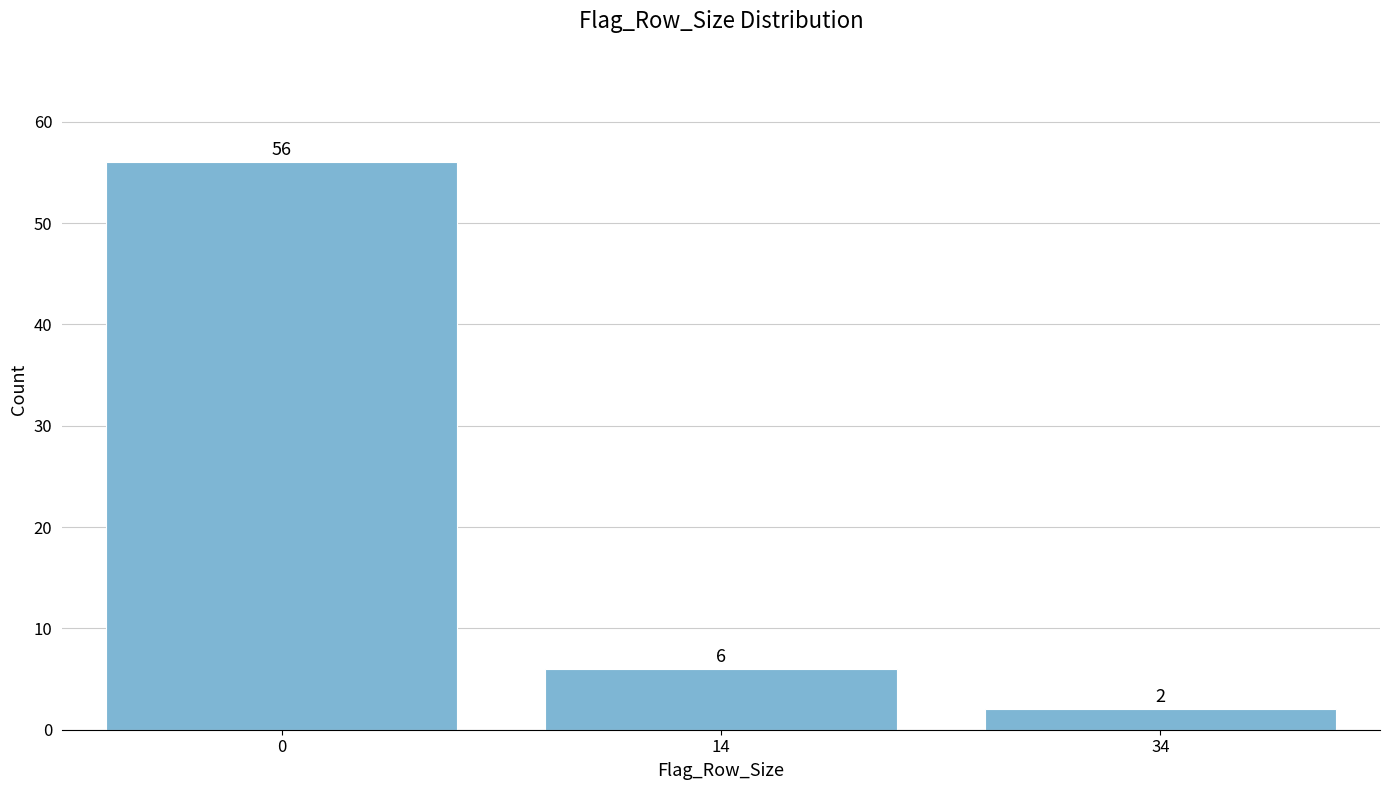

Reading right to left, what are all the values shown in this chart?

34=2	14=6	0=56